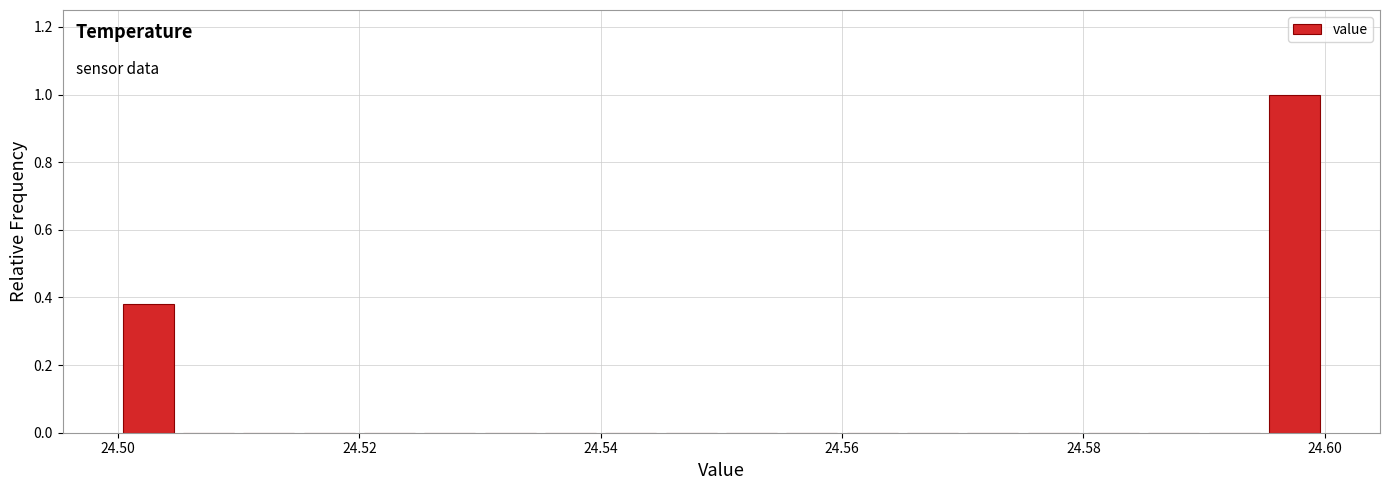

Around what value on the x-axis is the tallest bar? Give the approximate position of its centre, as read against the axis.

24.598